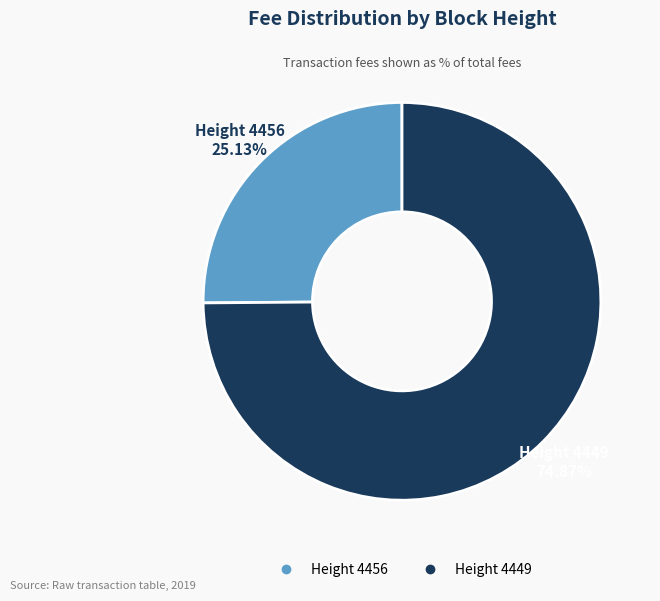

How many slices are in this pie chart?

2